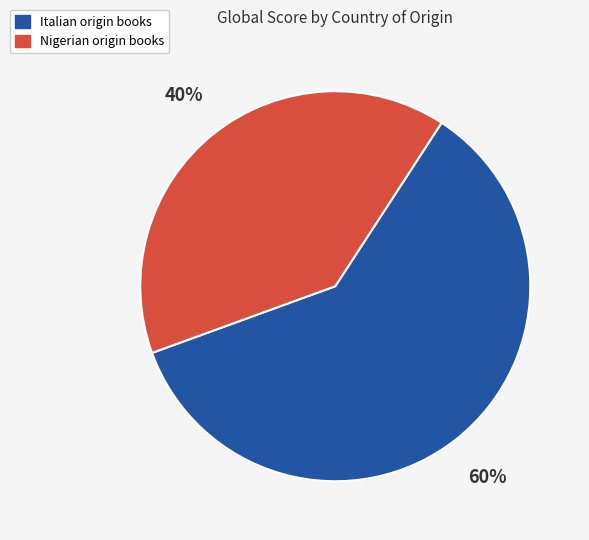

To the nearest percent, what portion does Italian represent?

60%